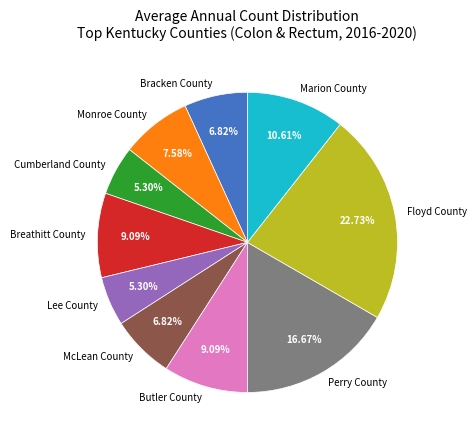

Which has a higher value, Bracken County or Floyd County?

Floyd County